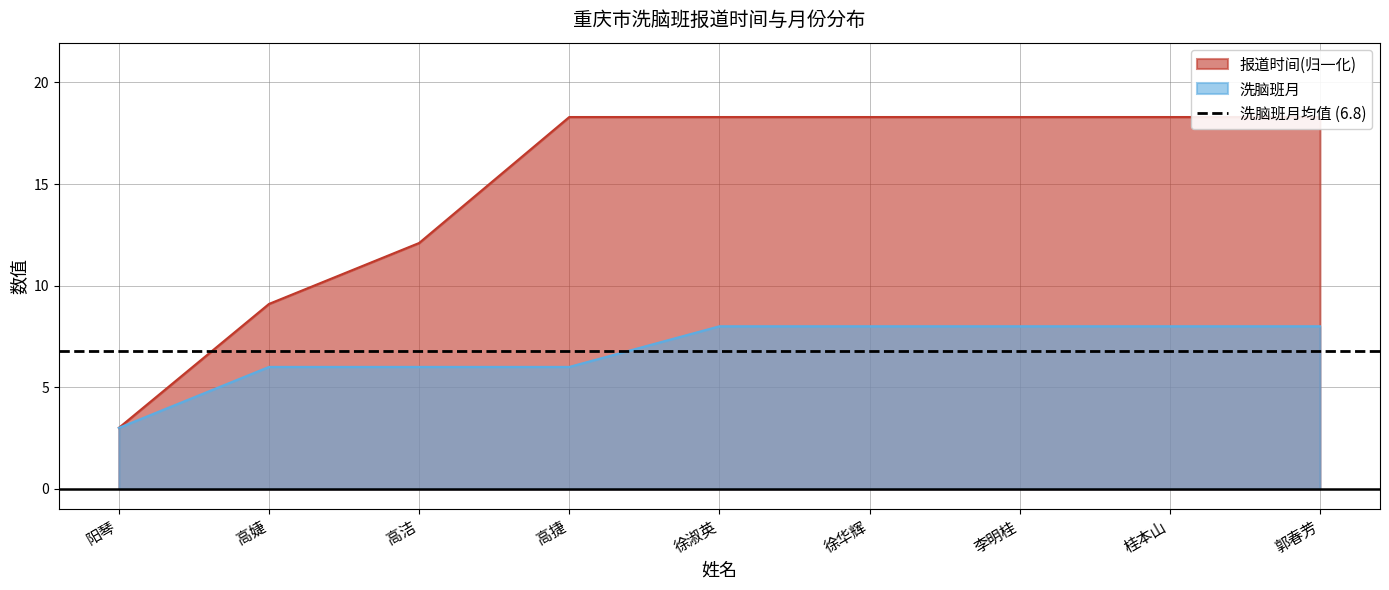

Reading left to right, extract all data points from this chart.

报道时间: 阳琴=3.0	高婕=9.1	高洁=12.1	高捷=18.3	徐淑英=18.3	徐华辉=18.3	李明桂=18.3	桂本山=18.3	郭春芳=18.3
洗脑班月: 阳琴=3.0	高婕=6.0	高洁=6.0	高捷=6.0	徐淑英=8.0	徐华辉=8.0	李明桂=8.0	桂本山=8.0	郭春芳=8.0